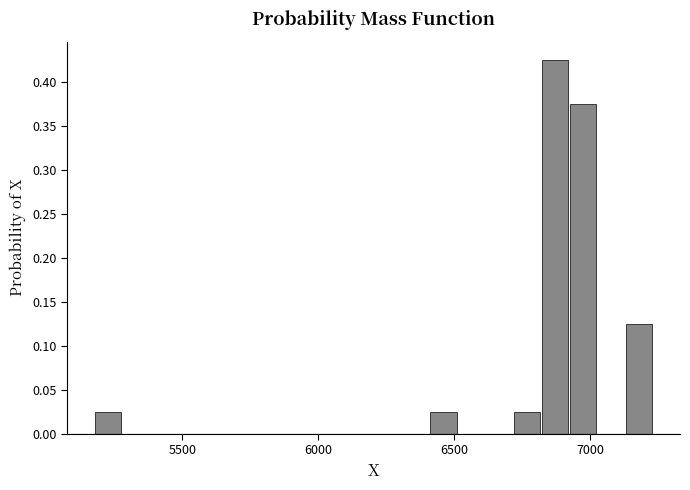

Around what value on the x-axis is the tallest bar? Give the approximate position of its centre, as read against the axis.

6850